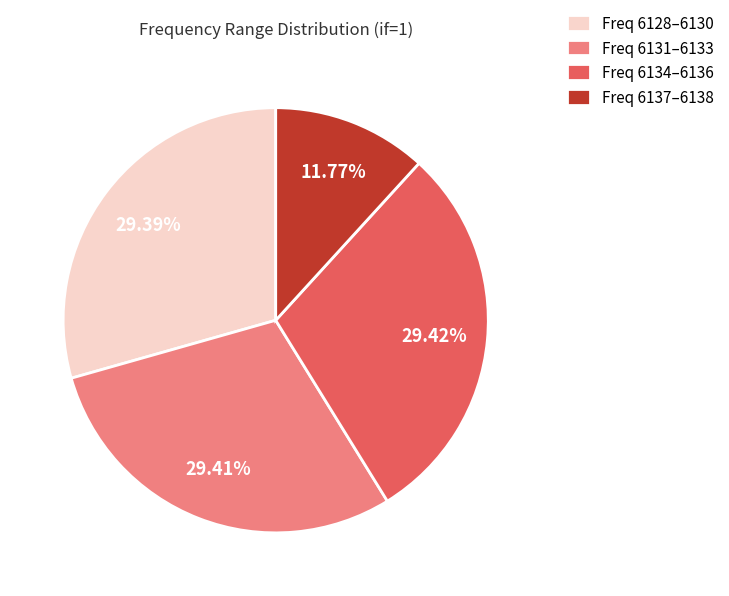

Does Freq 6137–6138 account for over 50% of the chart?

No